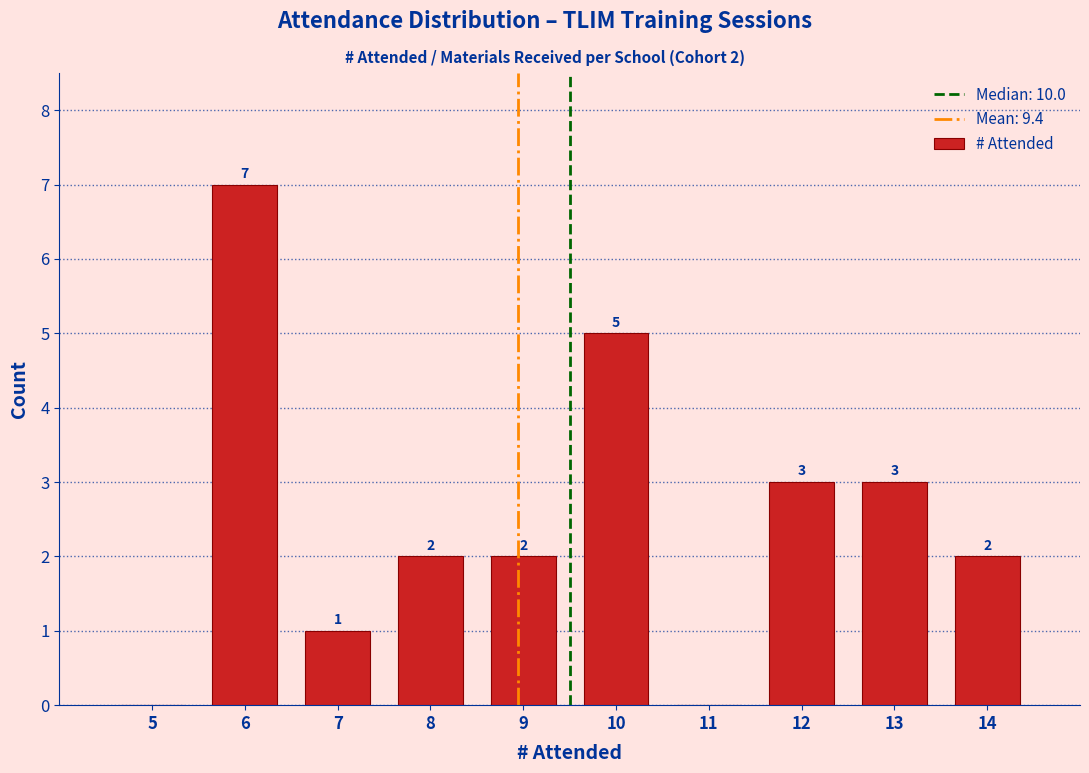

Reading left to right, list all the values displayed in this chart.

5=0	6=7	7=1	8=2	9=2	10=5	11=0	12=3	13=3	14=2